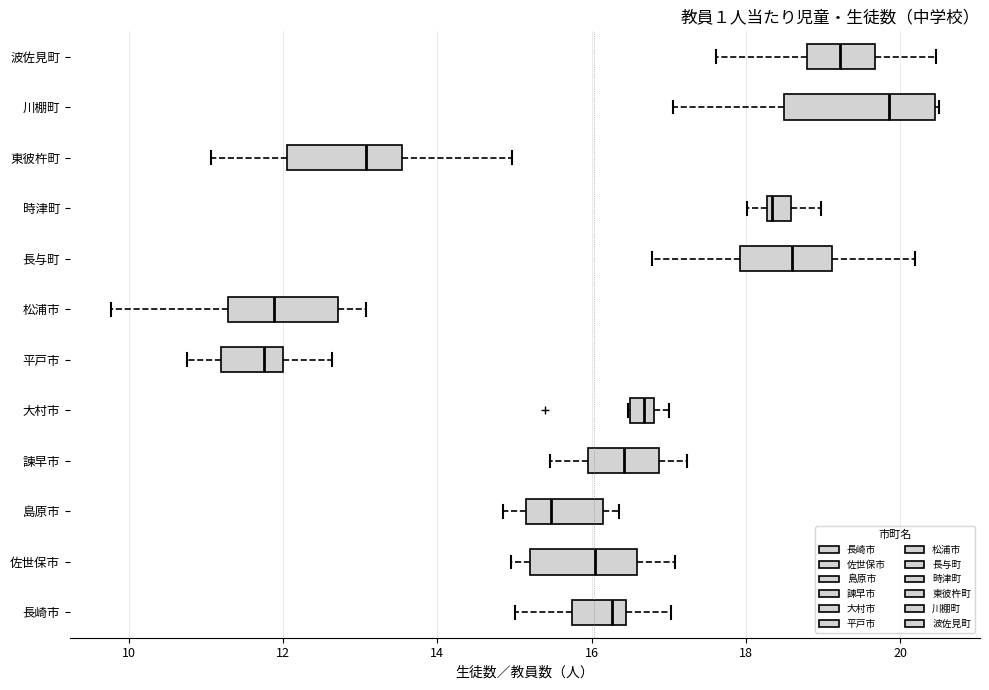

Reading bottom to top, read every box against the x-axis: the position of its median line, the range the box covers, and the ends of its whiskers. The values are not printed on the chart, so give them approximately, as read against the axis.

長崎市: median 16.2, box 15.8 to 16.4, whiskers 15.0 to 17.0
佐世保市: median 16.0, box 15.2 to 16.6, whiskers 15.0 to 17.0
島原市: median 15.4, box 15.2 to 16.2, whiskers 14.8 to 16.4
諫早市: median 16.4, box 16.0 to 16.8, whiskers 15.4 to 17.2
大村市: median 16.6, box 16.4 to 16.8, whiskers 16.4 to 17.0
平戸市: median 11.8, box 11.2 to 12.0, whiskers 10.8 to 12.6
松浦市: median 11.8, box 11.2 to 12.8, whiskers 9.8 to 13.0
長与町: median 18.6, box 18.0 to 19.2, whiskers 16.8 to 20.2
時津町: median 18.4, box 18.2 to 18.6, whiskers 18.0 to 19.0
東彼杵町: median 13.0, box 12.0 to 13.6, whiskers 11.0 to 15.0
川棚町: median 19.8, box 18.6 to 20.4, whiskers 17.0 to 20.6
波佐見町: median 19.2, box 18.8 to 19.6, whiskers 17.6 to 20.4